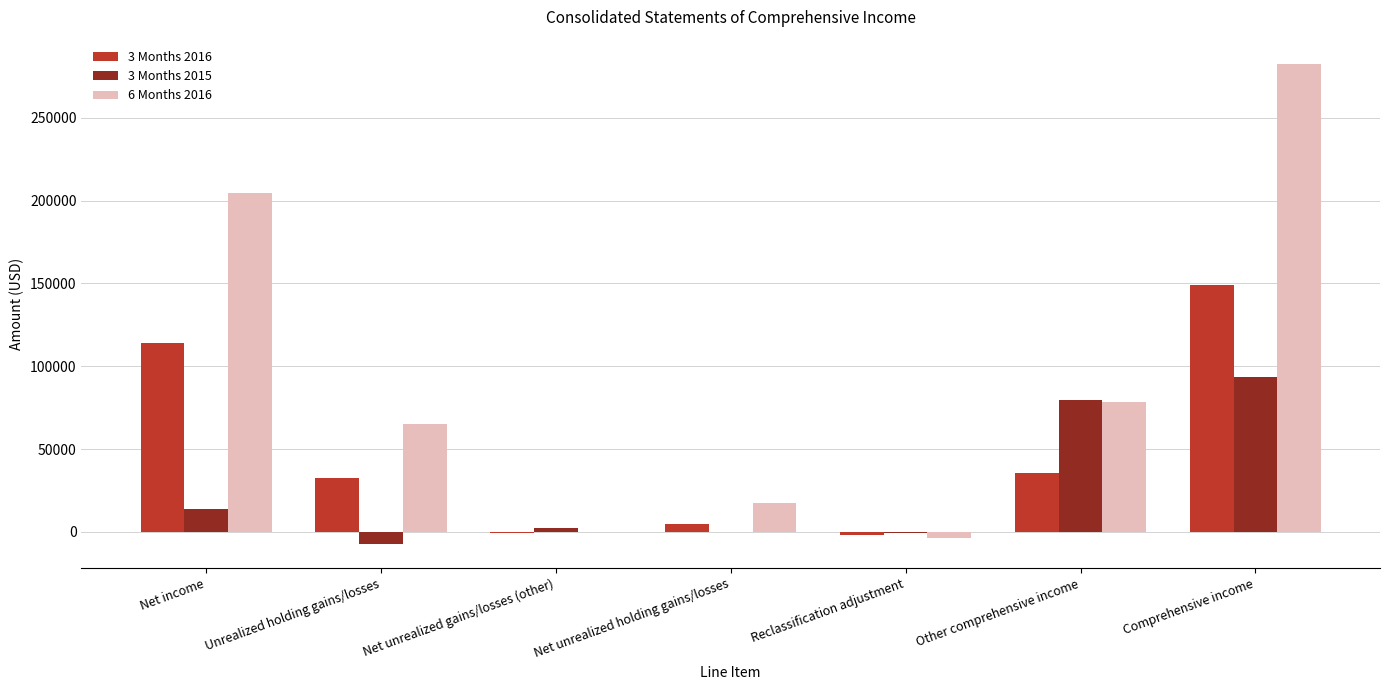

The value of 3 Months 2015 at Unrealized holding gains/losses is -7294. True or false?

True